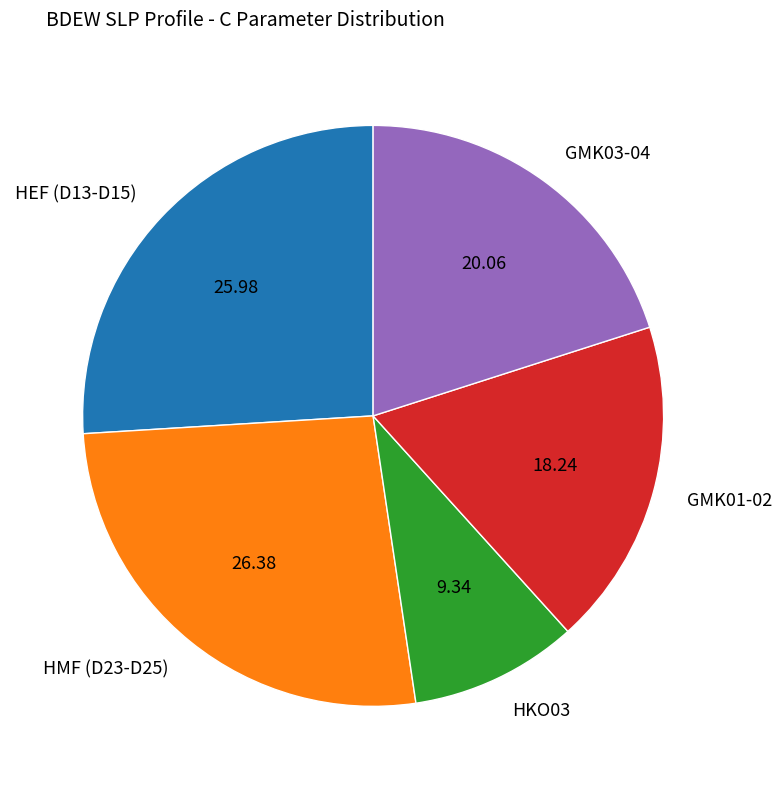

Combined, do GMK01-02 and HKO03 account for over 50%?

No